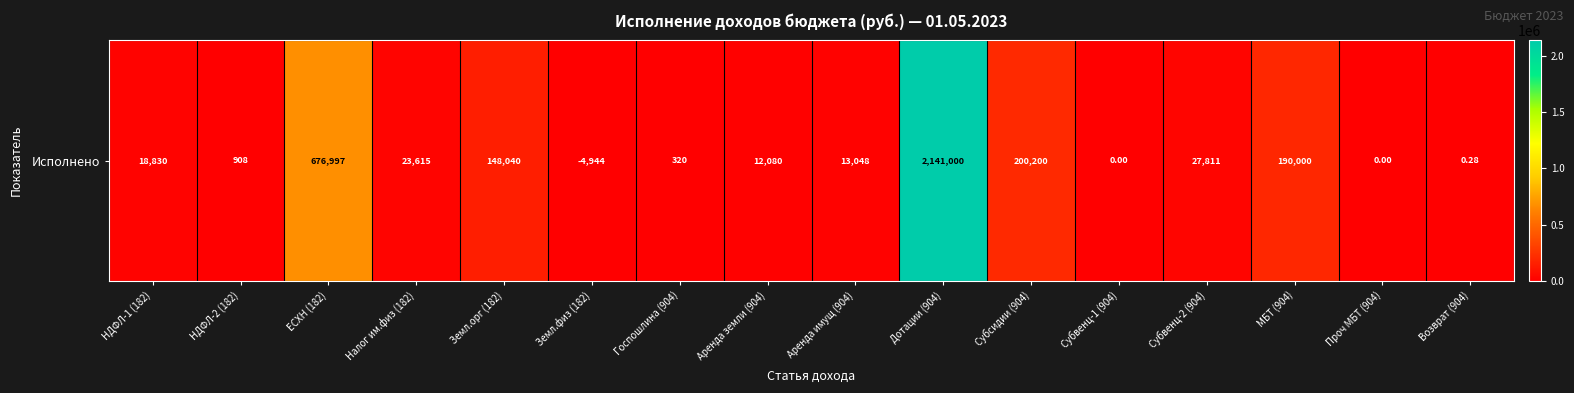

What is the difference between the maximum and minimum values?

2141000.0